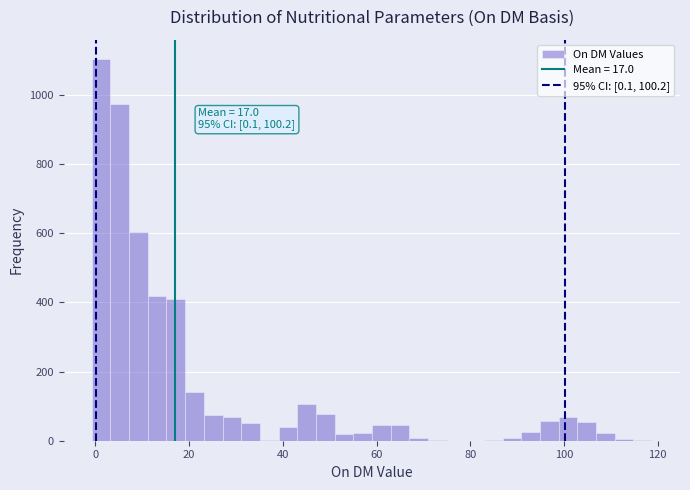

Read against the x-axis, roughly where is the centre of the tallest bar?

2